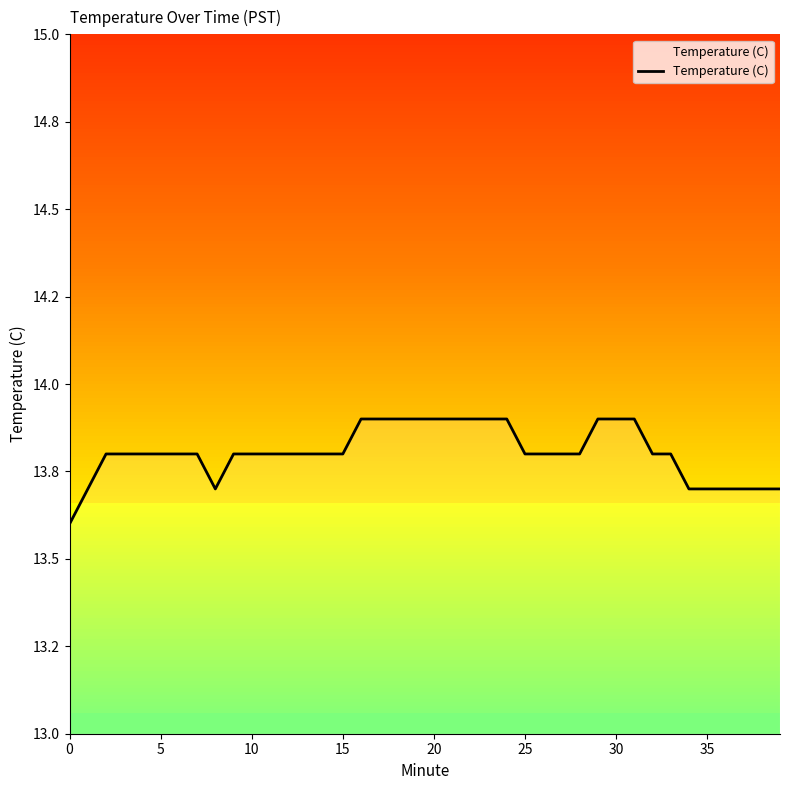

Read the value at 14.

13.8